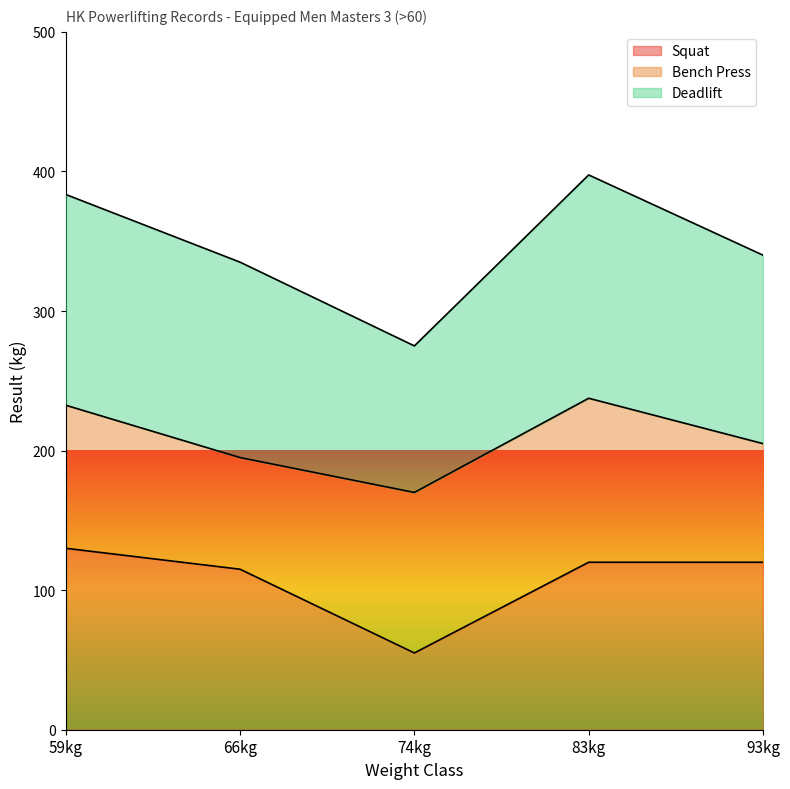

What value does the Deadlift series have at 74kg?

275.0